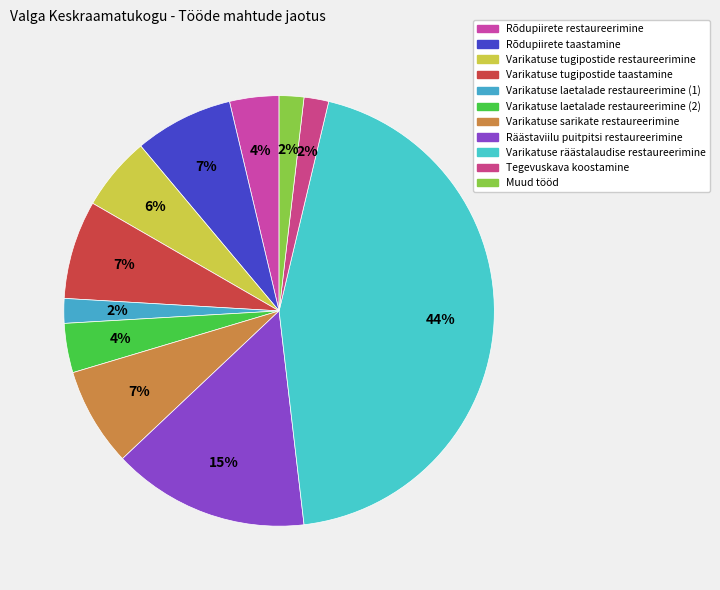

Count the number of slices in the pie.

11